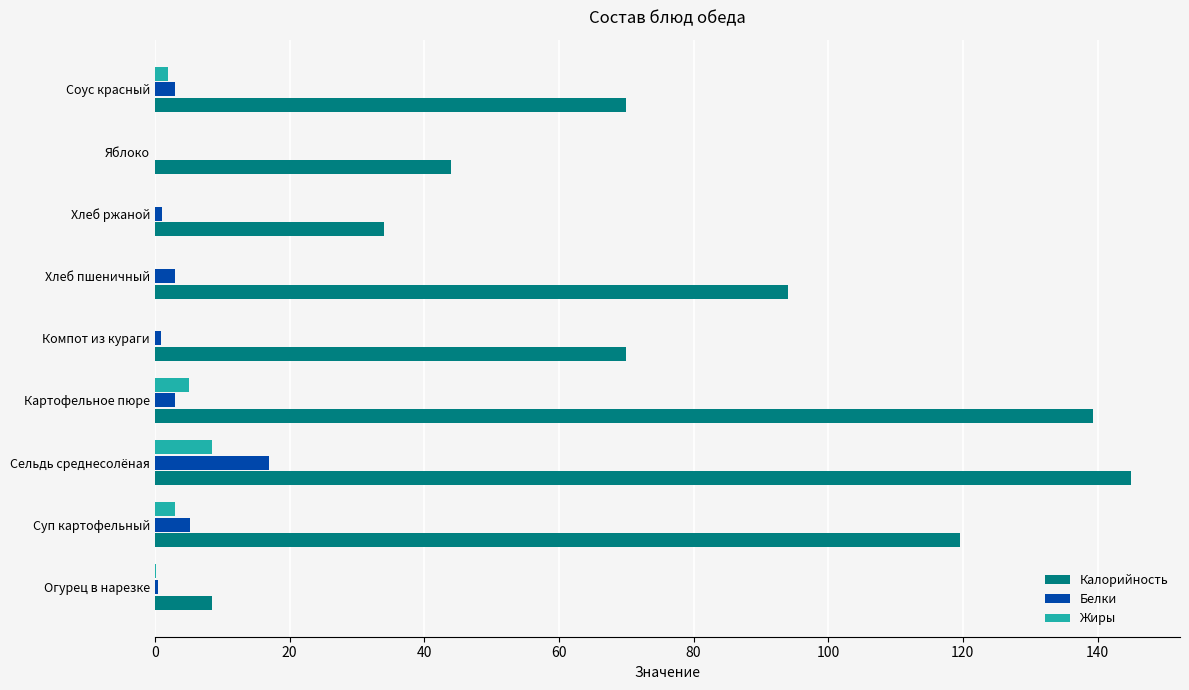

At which category is the sum across all series the highest?

Сельдь среднесолёная